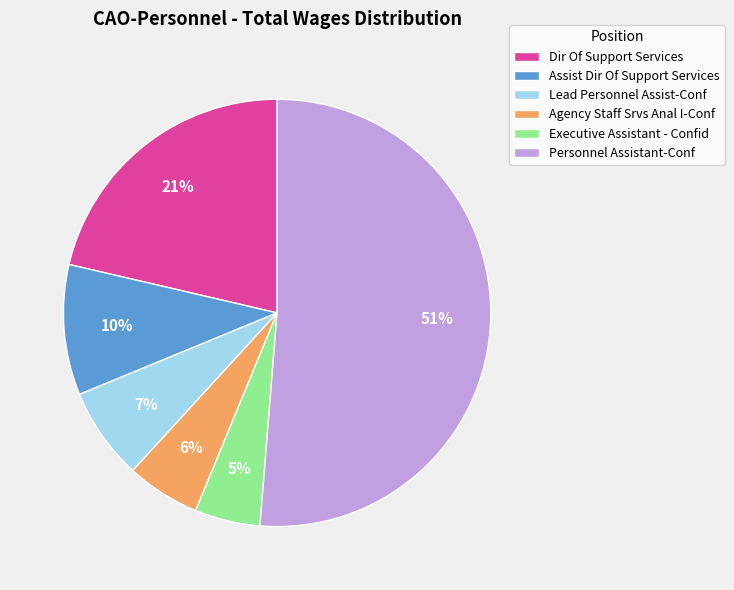

Count the number of slices in the pie.

6